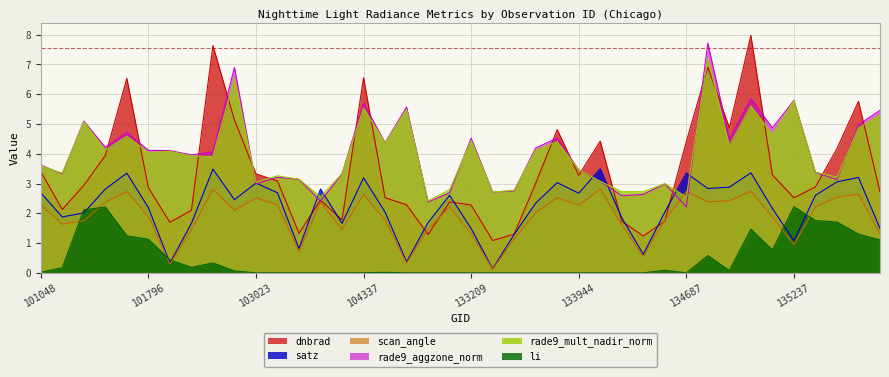

Between 101665 and 103031, which series saw the biggest shift?

li